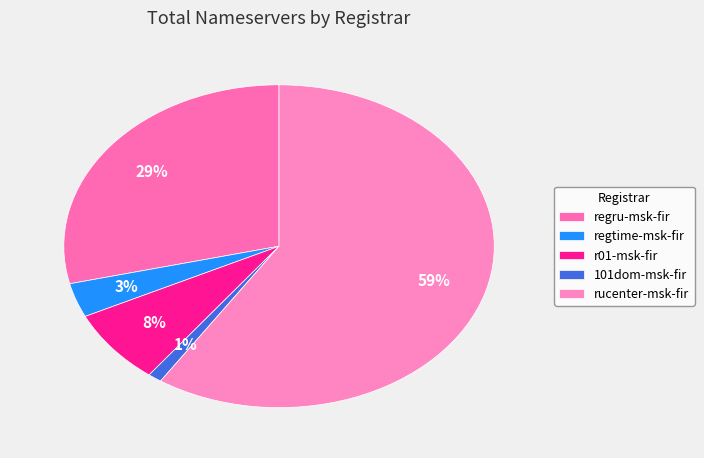

To the nearest percent, what percentage of the pie is rucenter-msk-fir?

59%